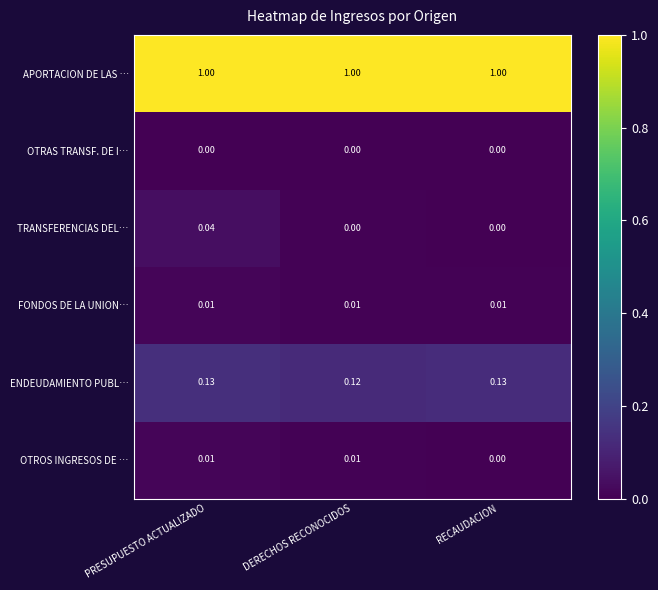

Which series changed the most between PRESUPUESTO ACTUALIZADO and RECAUDACION?

TRANSFERENCIAS DEL…